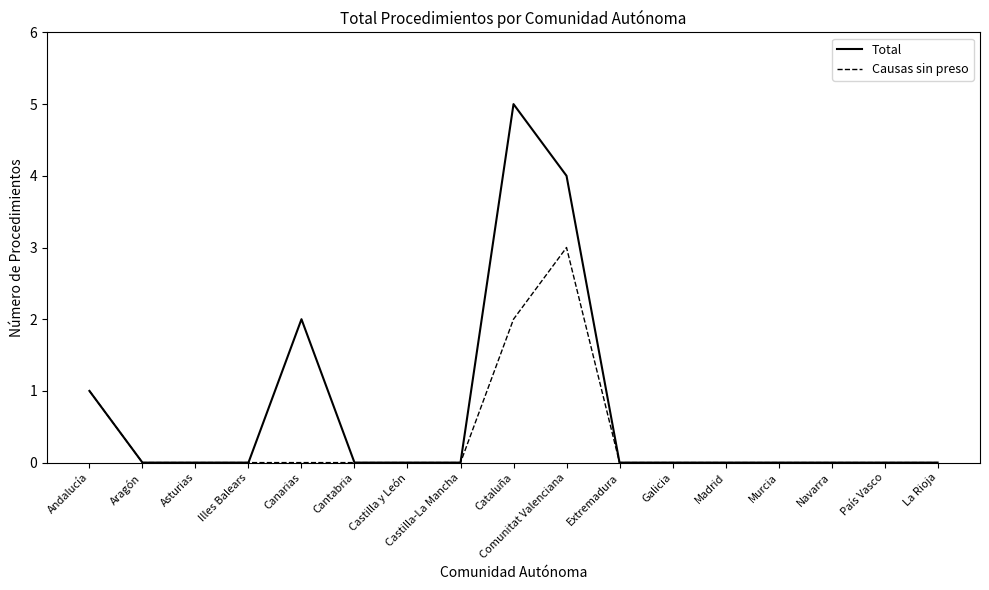

At which label is Total closest to 2?

Canarias